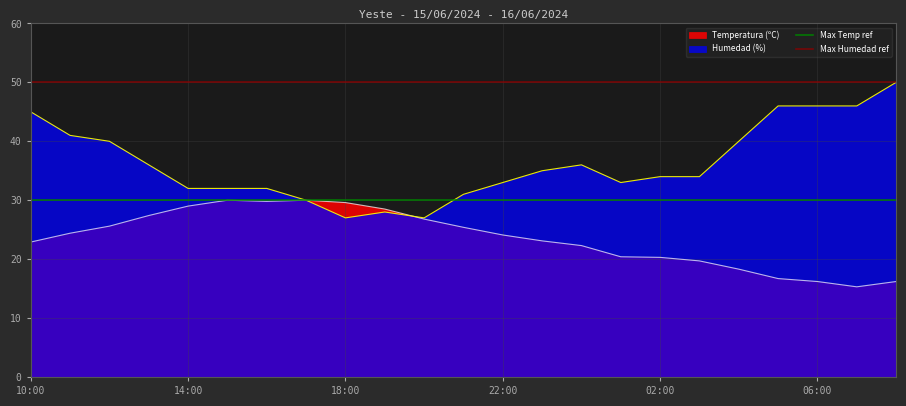

Which series has the largest total across all categories?

Max Humedad ref